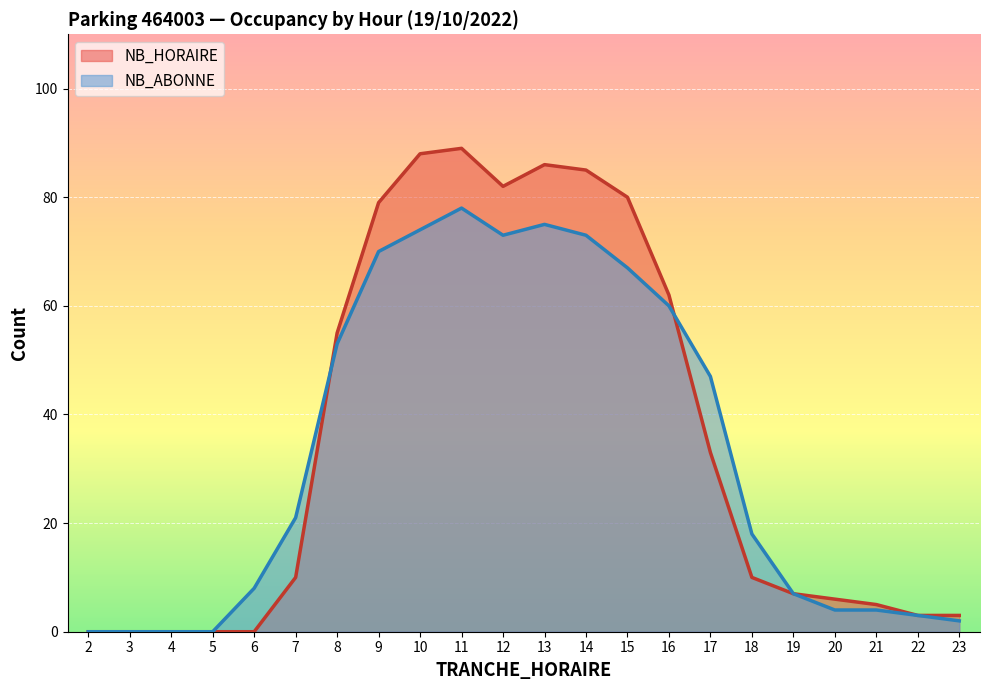

What is the maximum value shown in the chart?

89